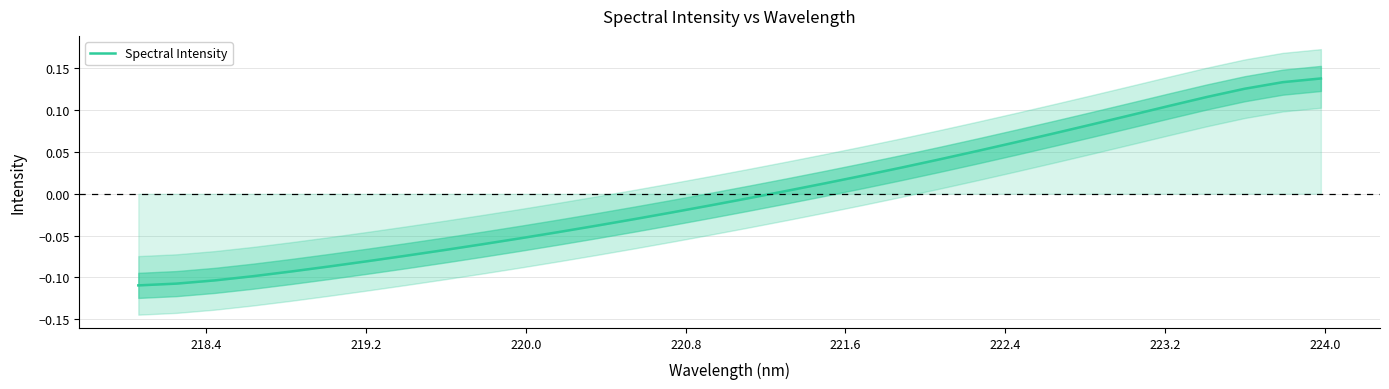

How many lines are shown in the chart?

1